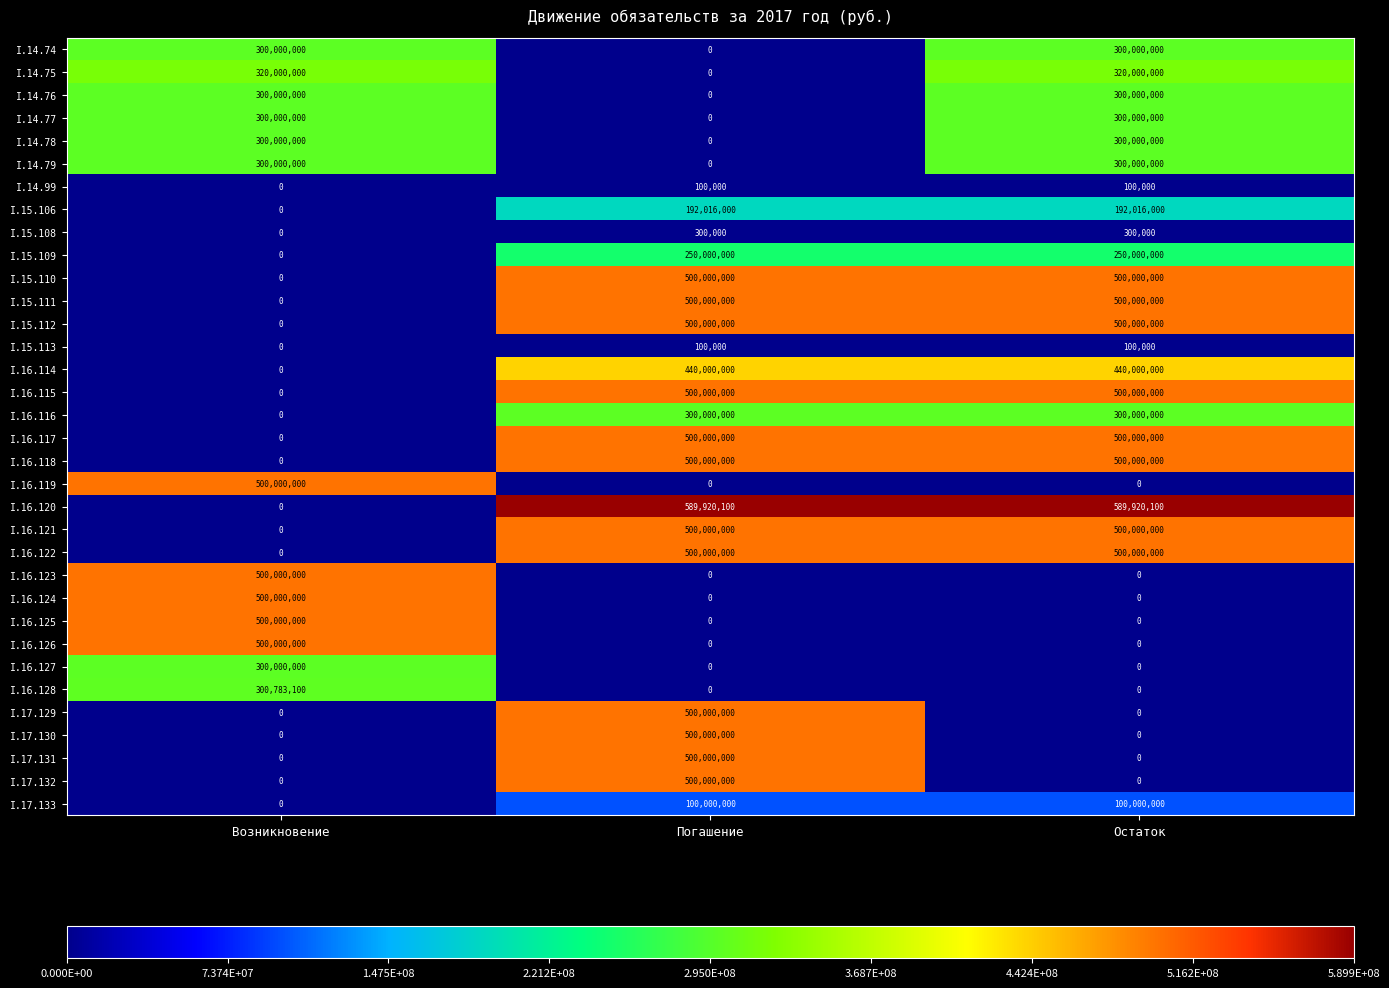

Which series has the largest total across all categories?

I.16.120